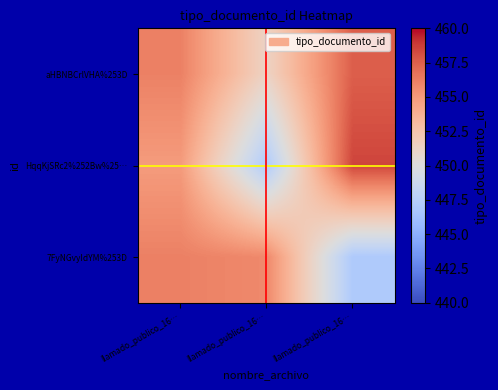

How many distinct data groups are displayed?

3